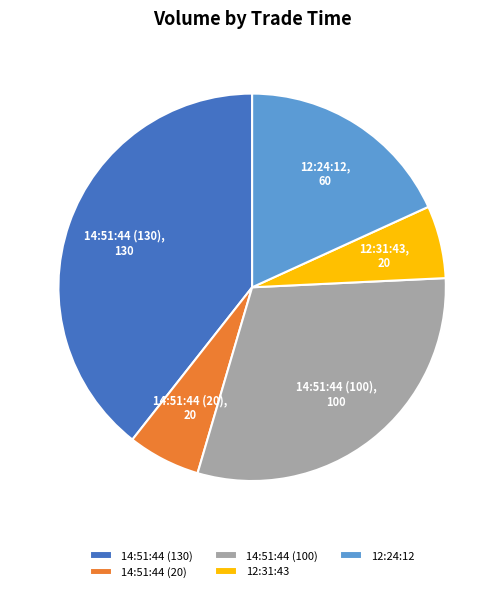

Is it true that 14:51:44 (100) is 30% of the pie?

True